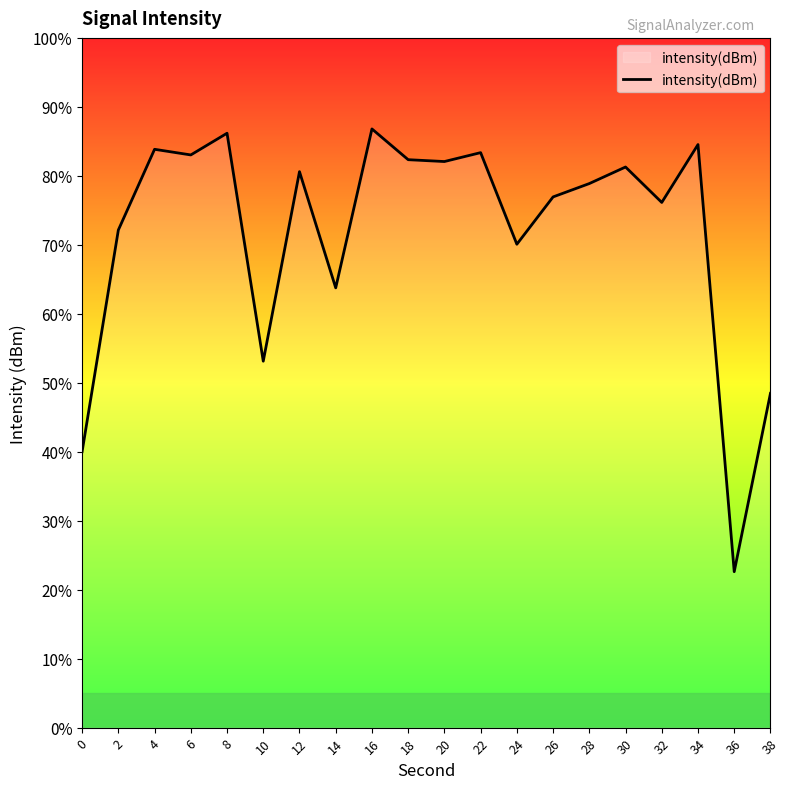

Does the chart display data point markers on the line(s)?

No